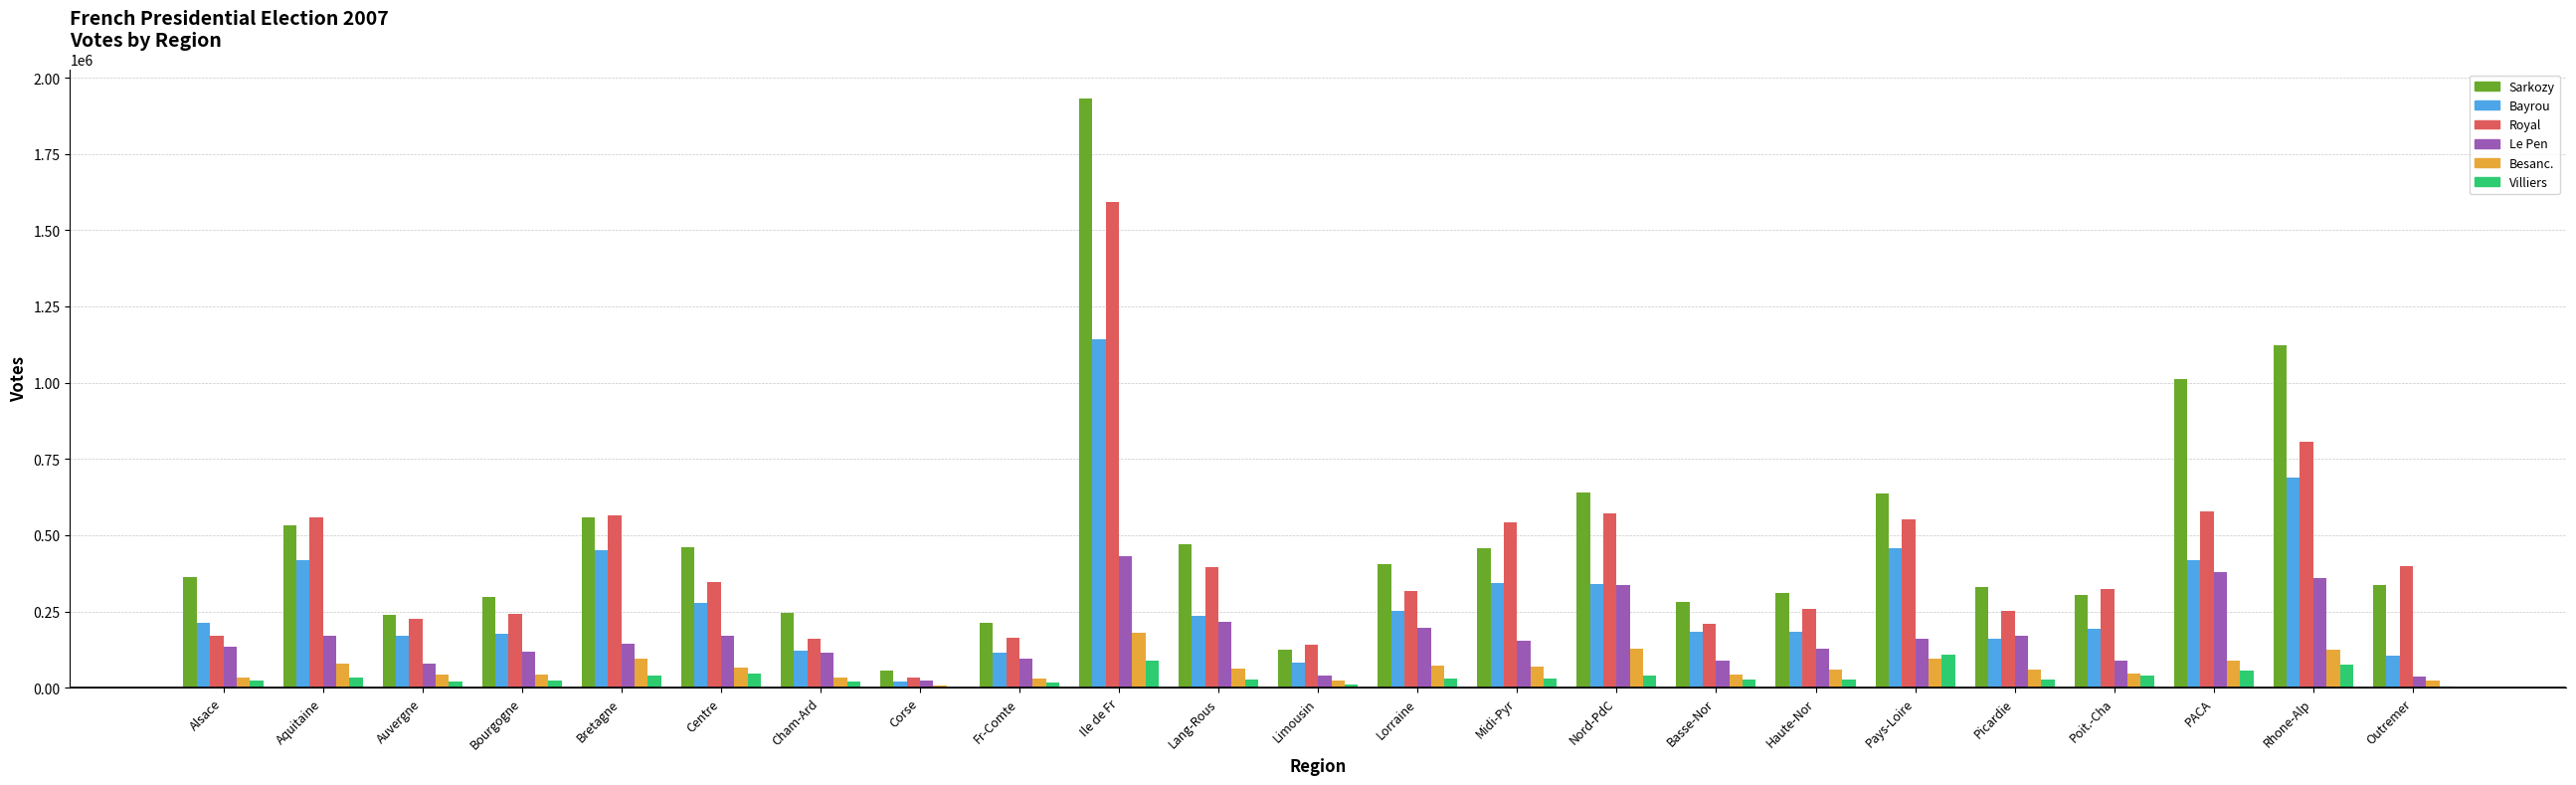

What is the sum of all Bayrou values?

6750006